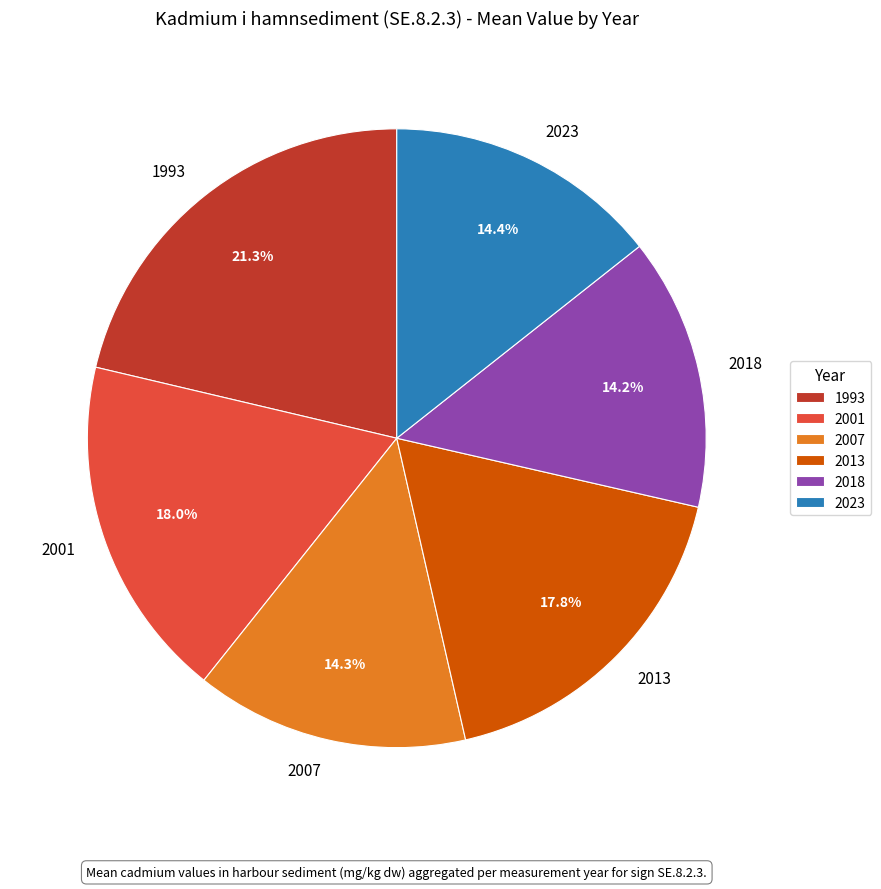

Is it true that 1993 is 29% of the pie?

False